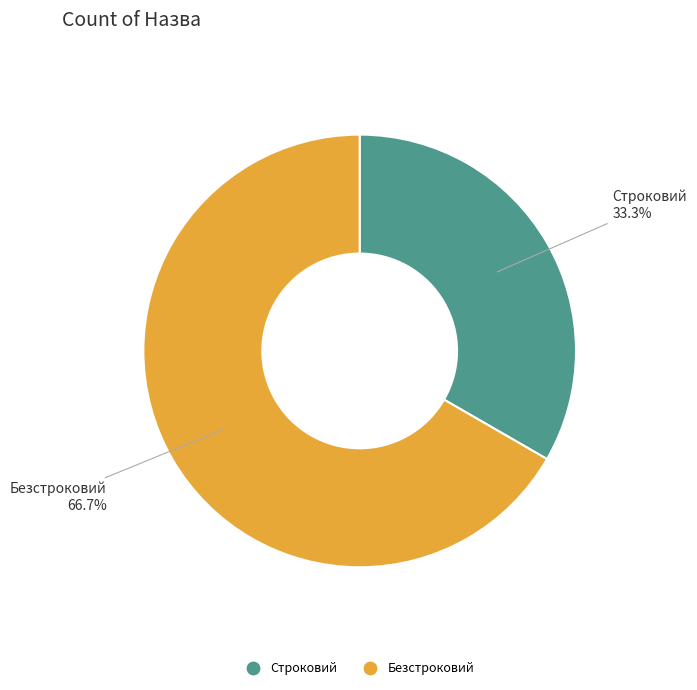

What percentage is the Безстроковий slice, to the nearest percent?

67%